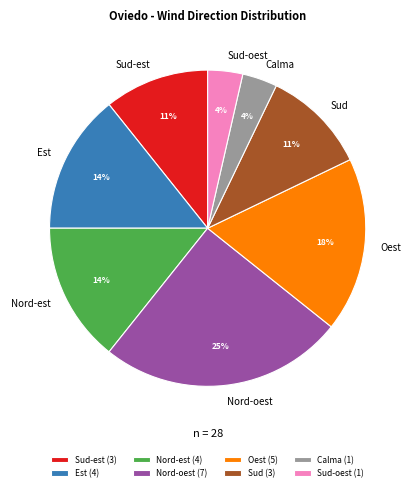

To the nearest percent, what percentage of the pie is Sud-est?

11%